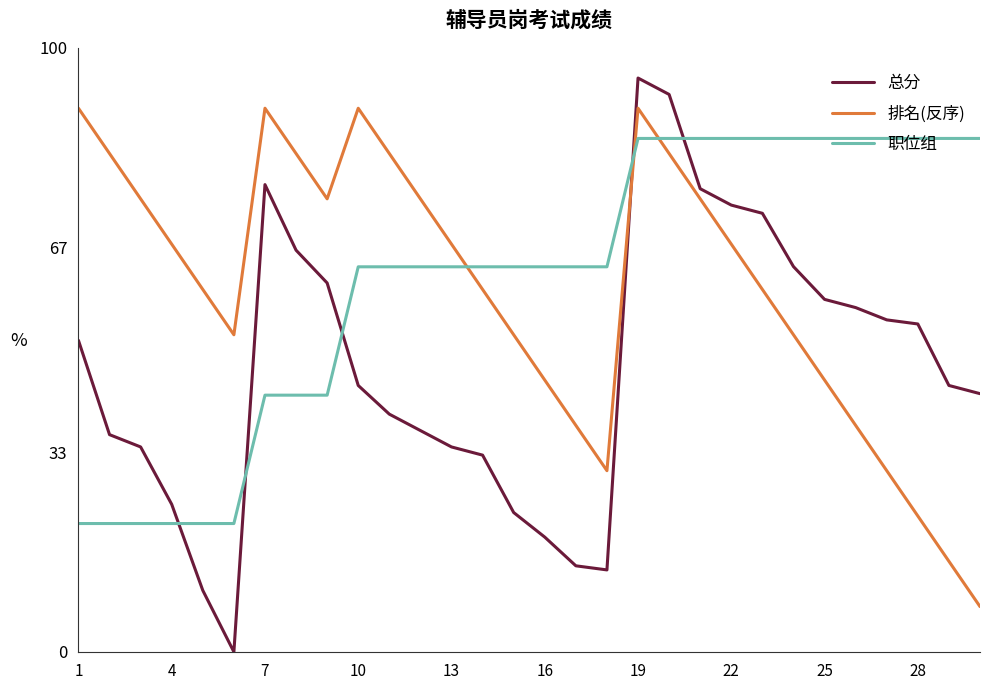

At how many categories does at least one series exceed 17?

30